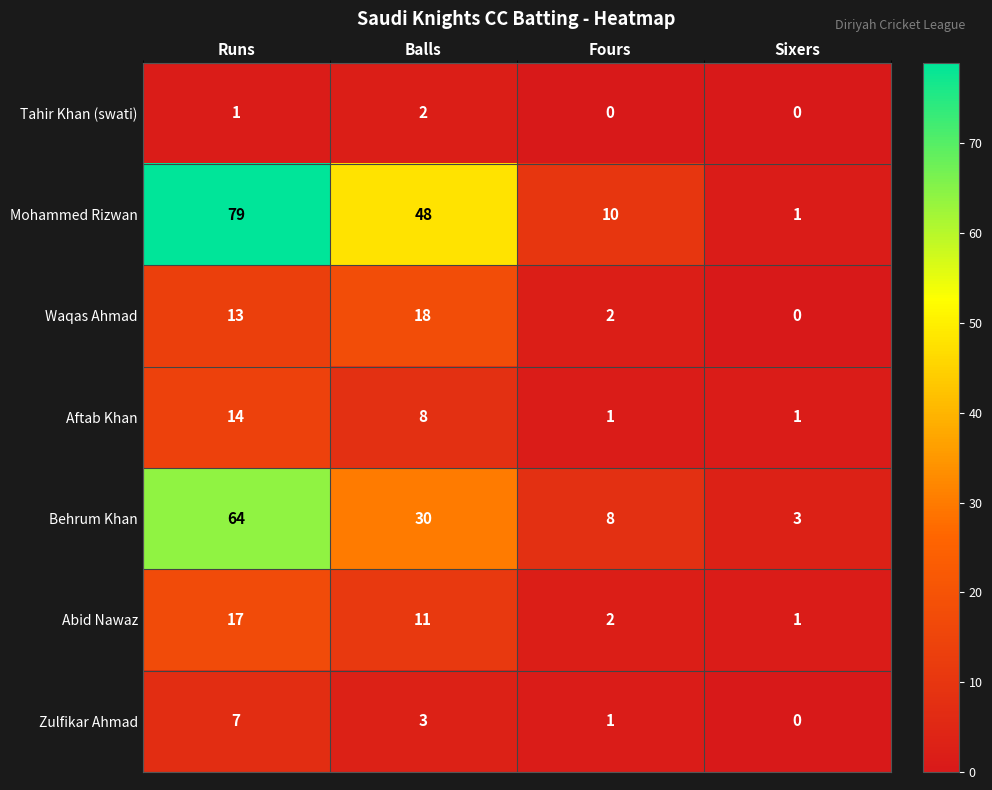

Reading left to right, transcribe all the data shown in this chart.

Tahir Khan (swati): 1	2	0	0
Mohammed Rizwan: 79	48	10	1
Waqas Ahmad: 13	18	2	0
Aftab Khan: 14	8	1	1
Behrum Khan: 64	30	8	3
Abid Nawaz: 17	11	2	1
Zulfikar Ahmad: 7	3	1	0